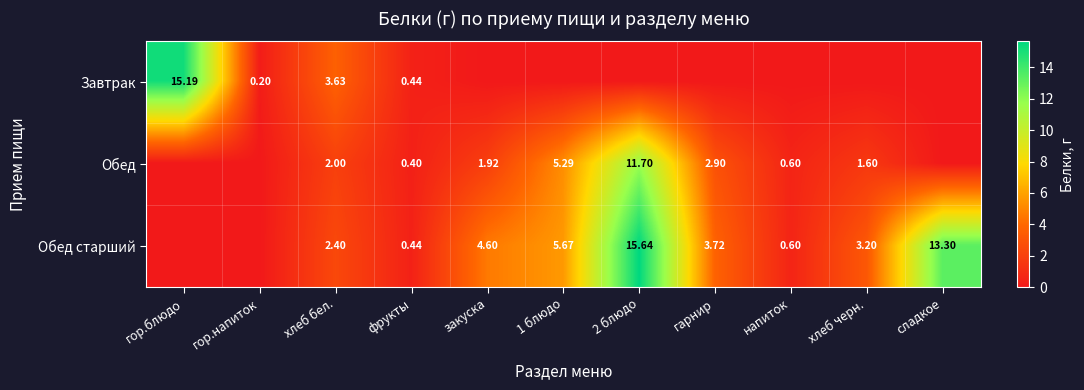

List the series in order of their peak value, lowest first.

Обед, Завтрак, Обед старший